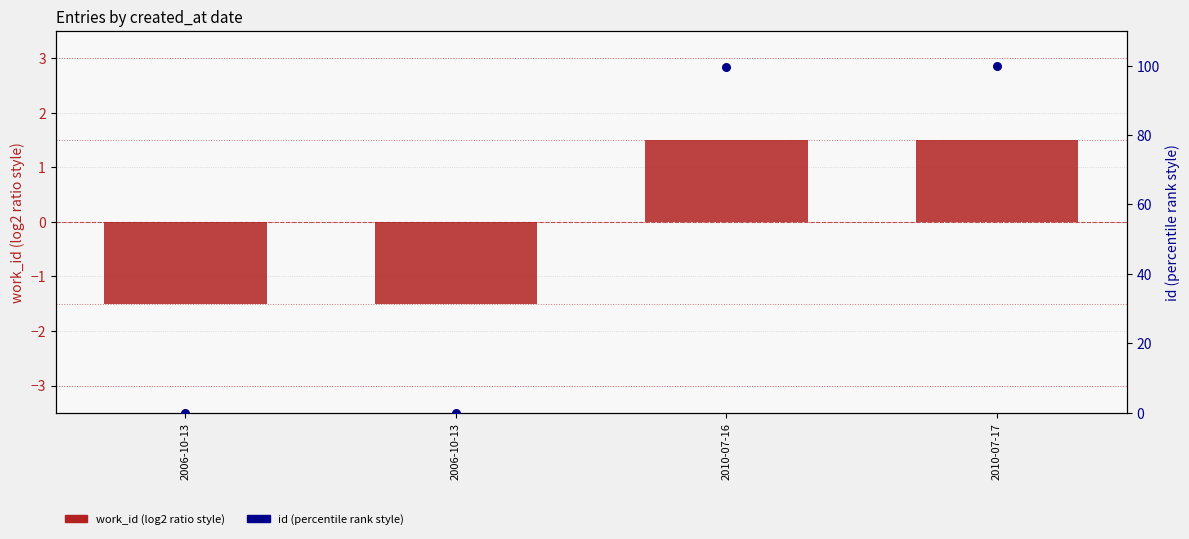

What are all the series names shown in the legend?

work_id (log2 ratio style), id (percentile rank style)